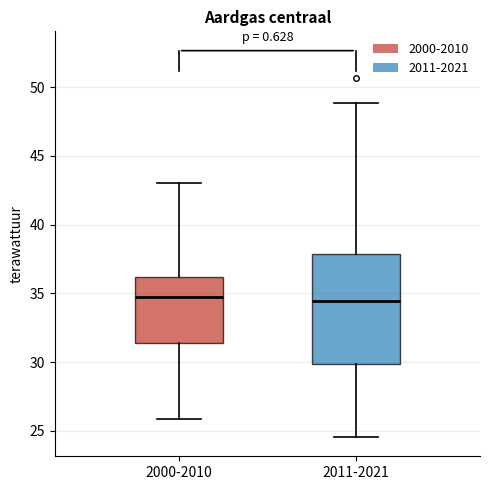

Comparing the boxes themselves (not the whiskers), which one is the tallest?

2011-2021